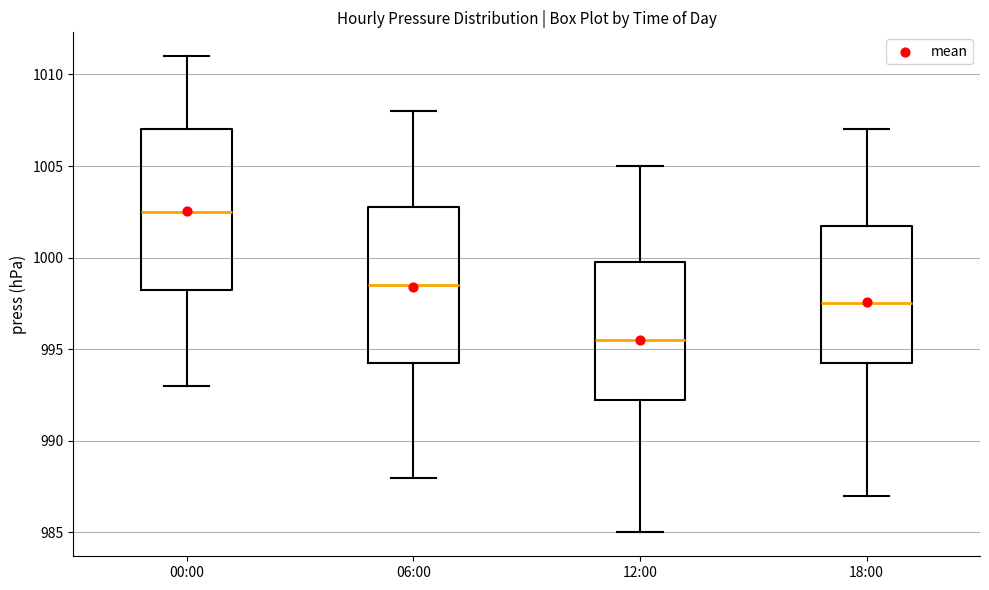

Which box's median line is the lowest?

12:00